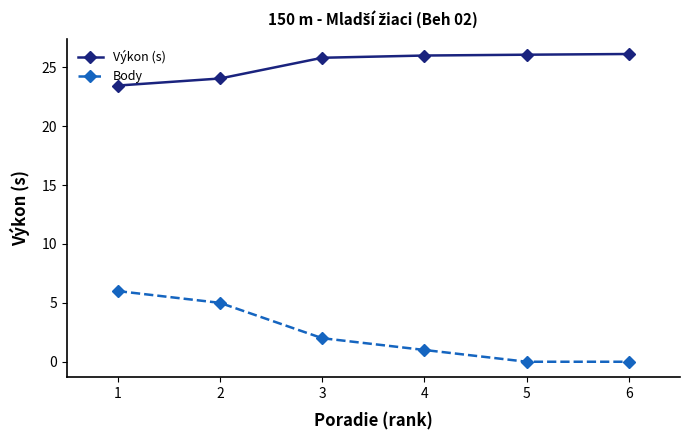

What is the value of the Výkon (s) point at the 3rd from the left?

25.8